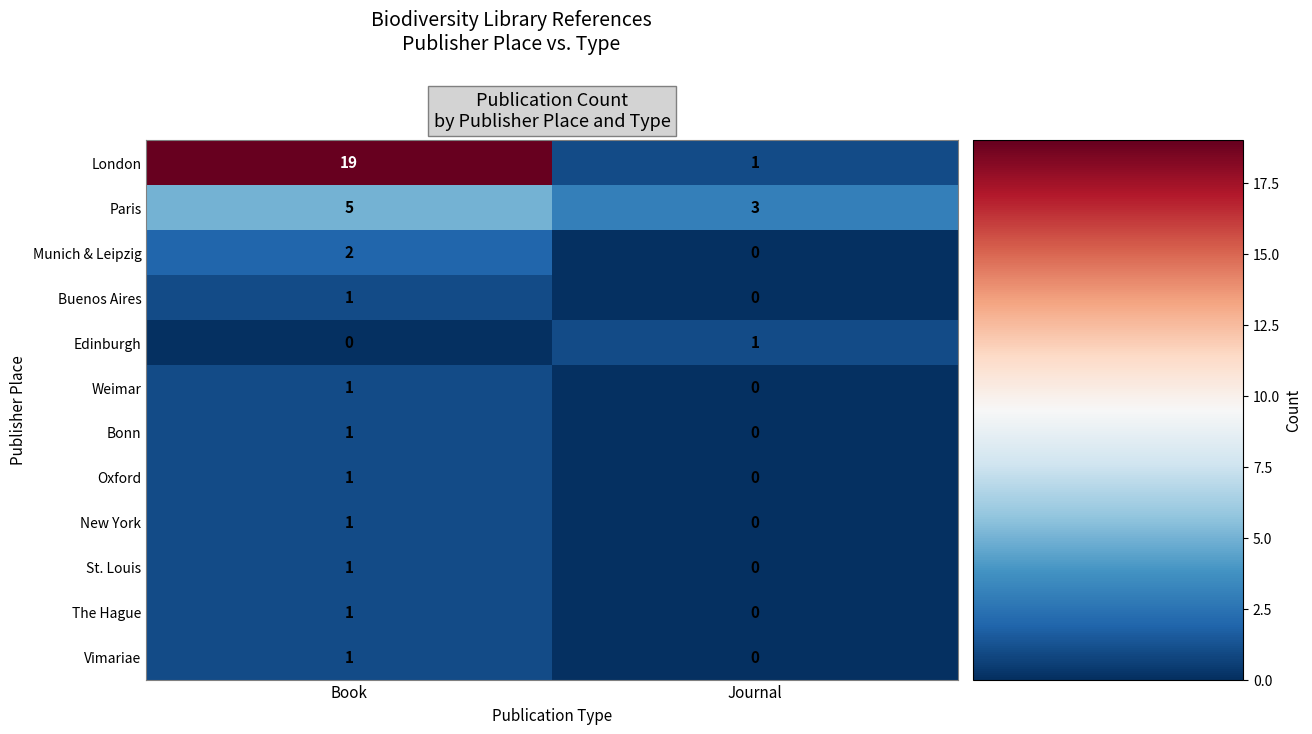

True or false: Bonn has a value of 1 at Book.

True